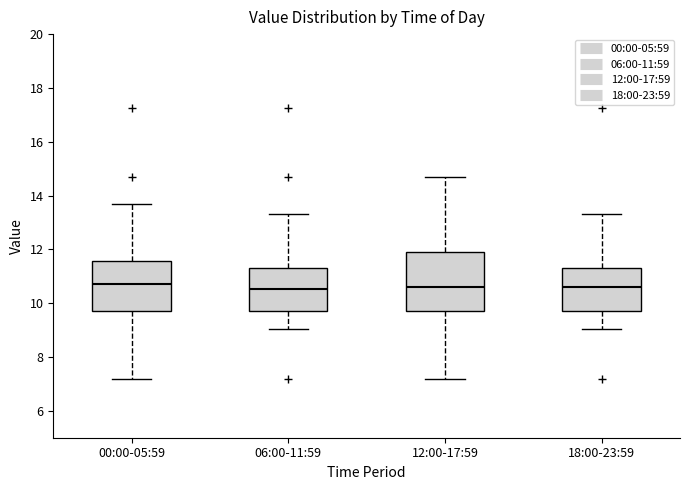

Where is the lower edge of the box for 18:00-23:59 on the y-axis? The values are not printed on the chart, so give them approximately, as read against the axis.

9.8